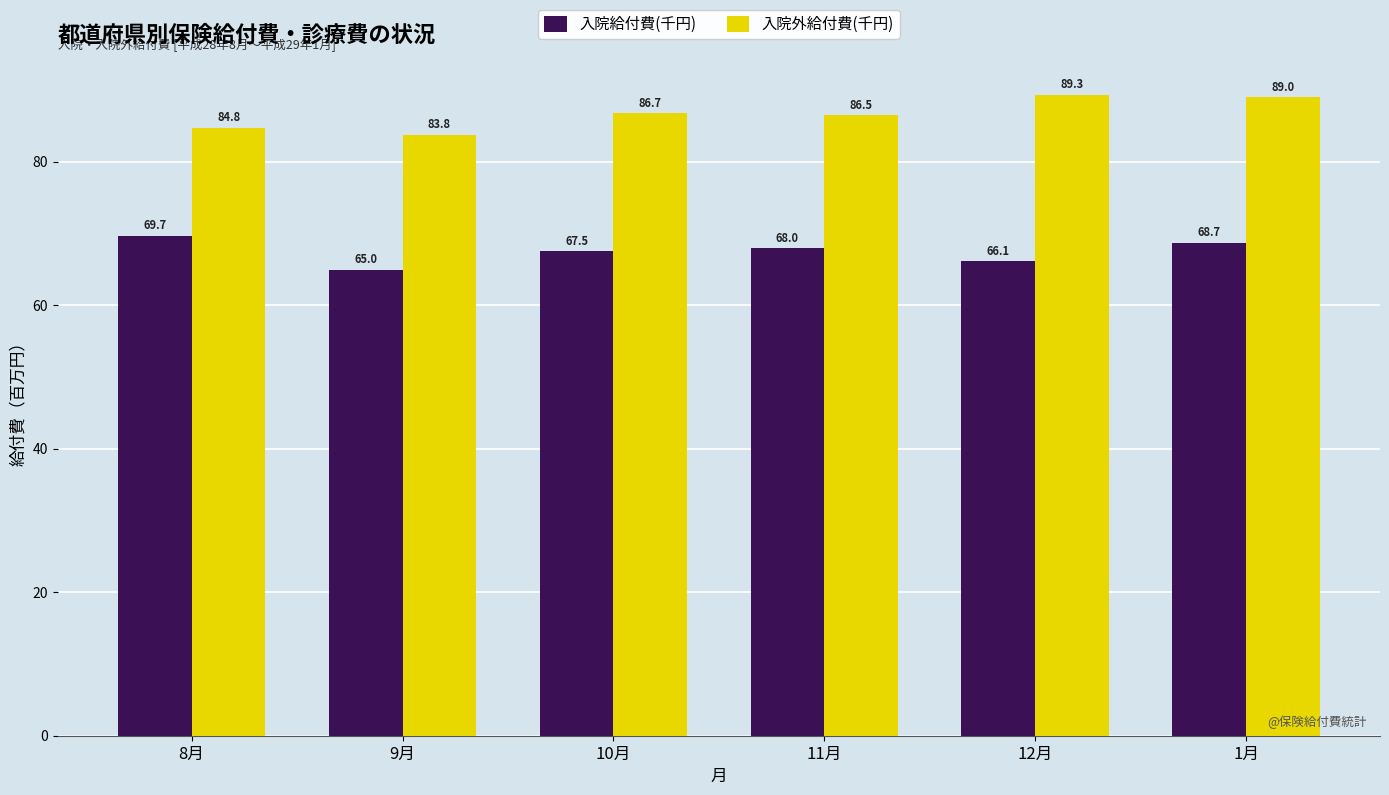

At how many categories does at least one series exceed 71?

6